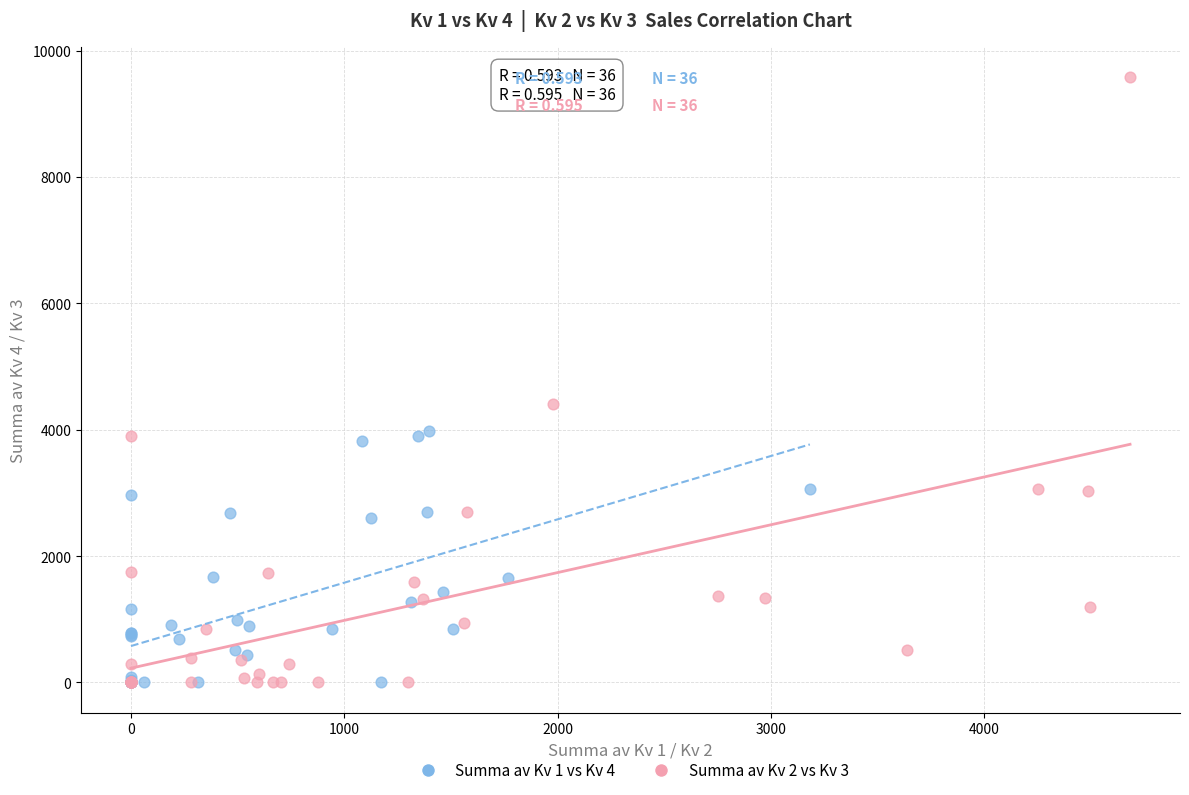

Which series reaches the maximum Y coordinate?

Summa av Kv 2 vs Kv 3